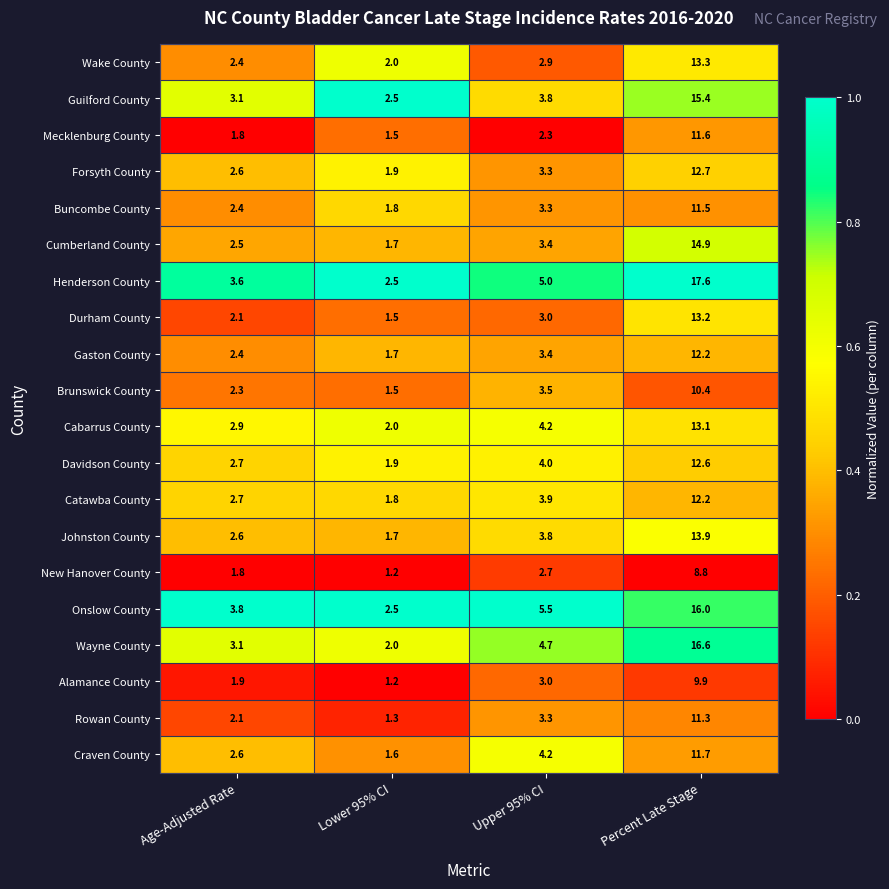

List the labels in order of Wayne County value, largest first.

Percent Late Stage, Upper 95% CI, Age-Adjusted Rate, Lower 95% CI